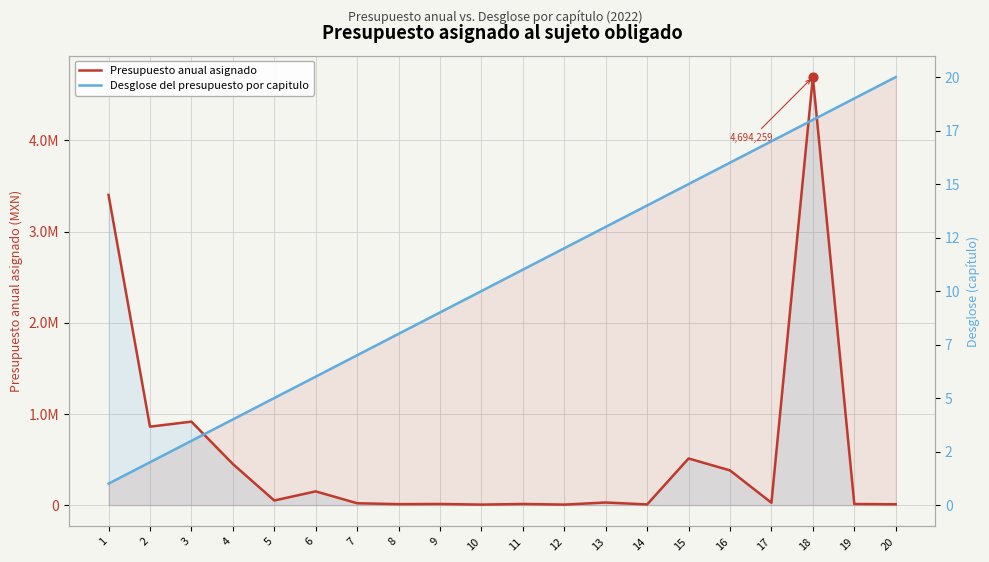

At how many categories does at least one series exceed 3082484?

2